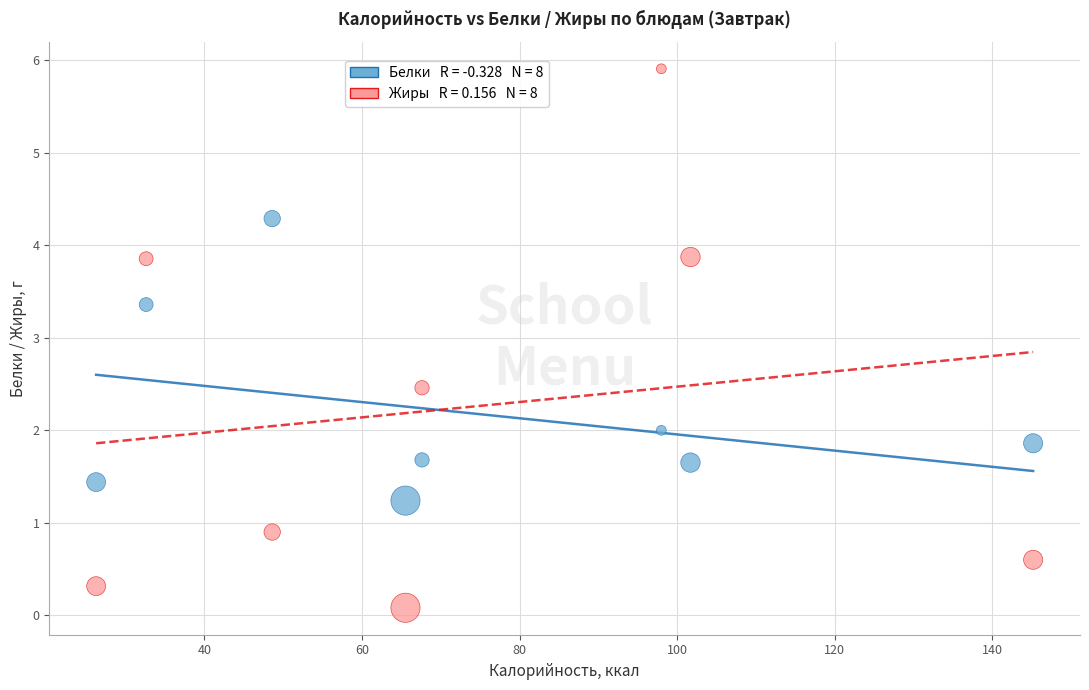

Across all data points, what is the range of X values (max minus min)?

118.9